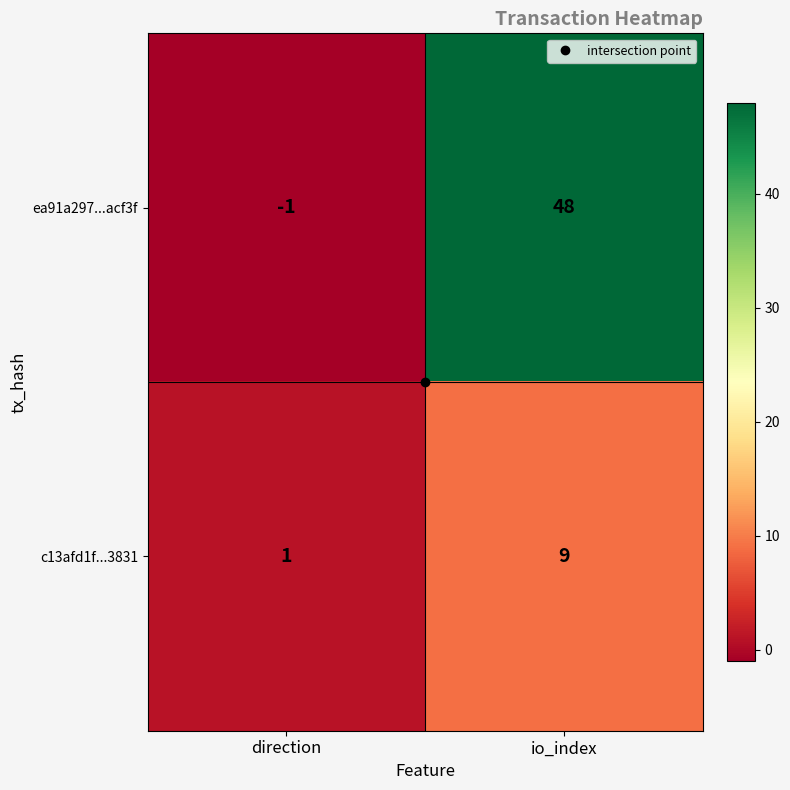

List the series in order of their peak value, lowest first.

c13afd1f...3831, ea91a297...acf3f